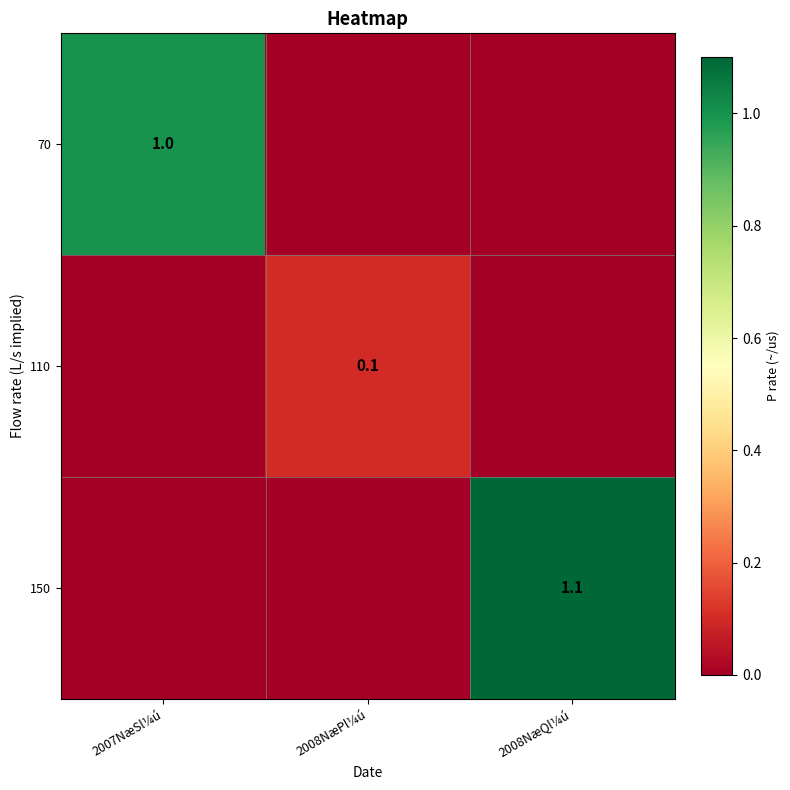

The value of 70 at 2007NæSl¼ú is 1.8. True or false?

False